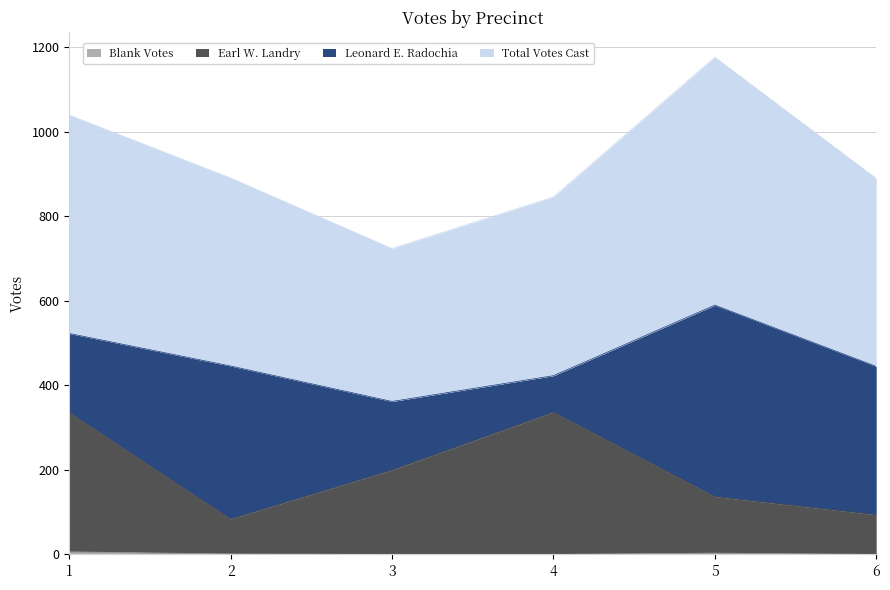

How many categories are shown in the chart?

6